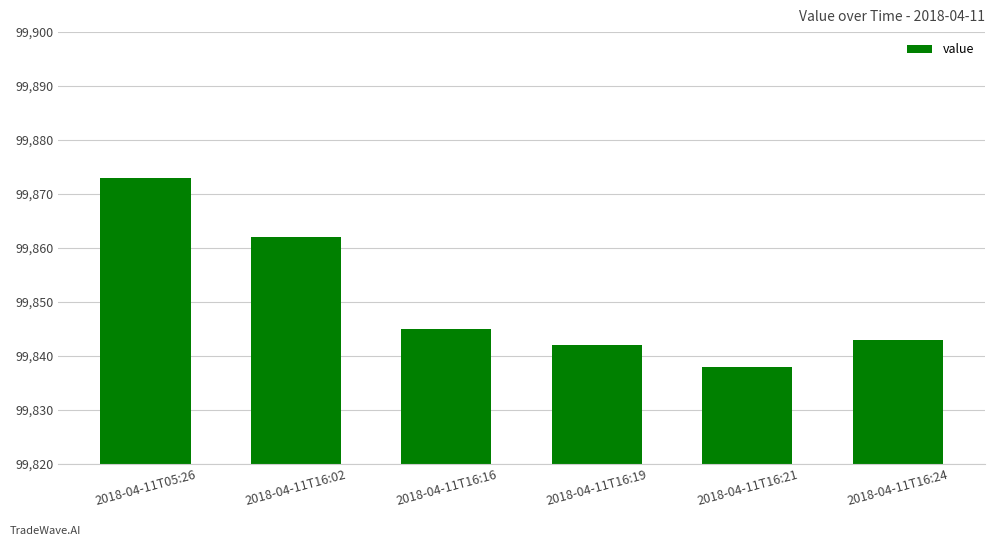

Which label corresponds to the smallest value in the chart?

2018-04-11T16:21